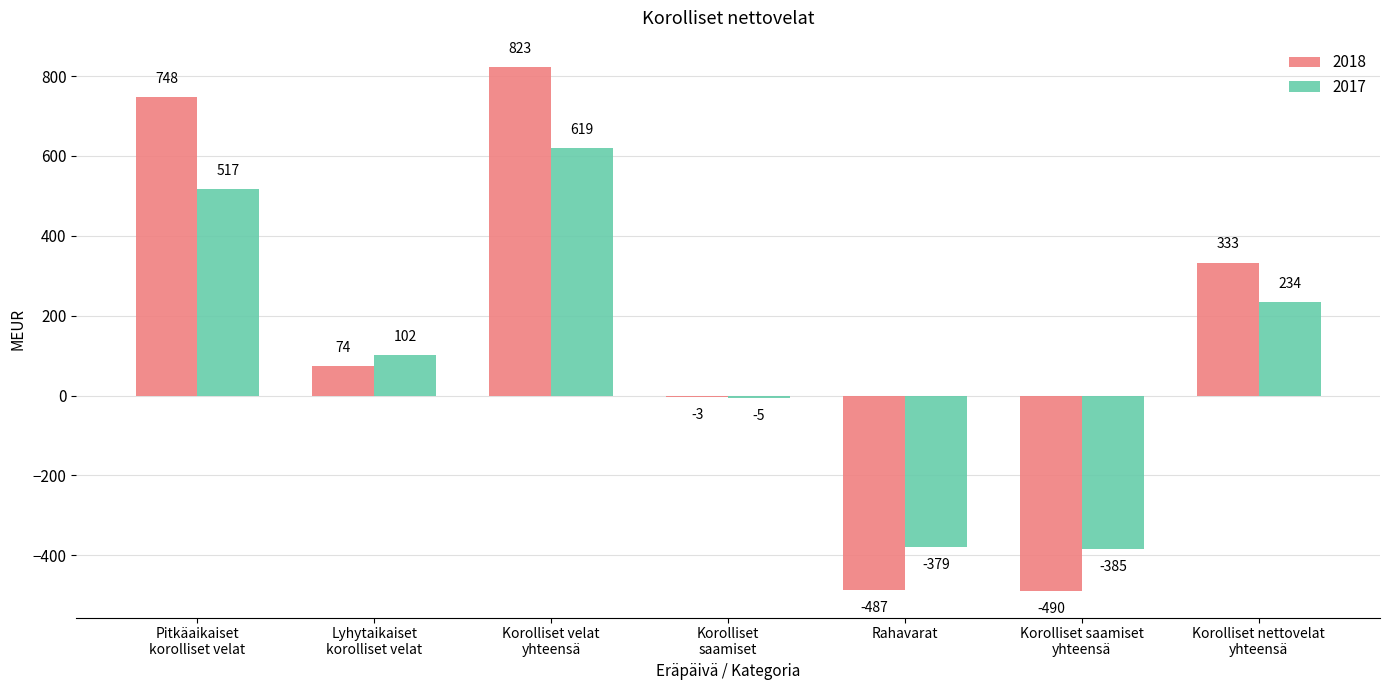

Which series has the largest total across all categories?

2018